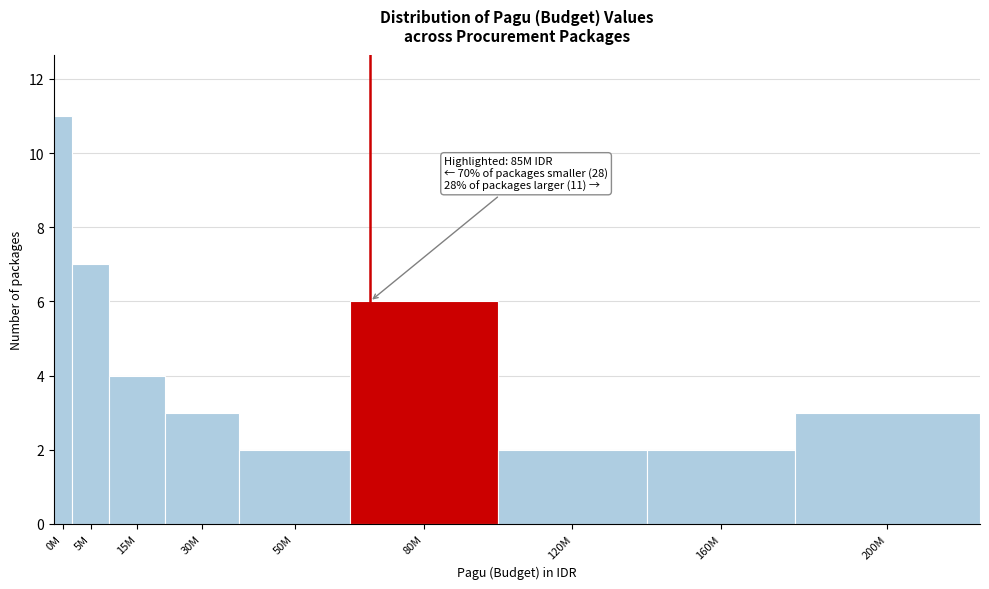

Reading right to left, transcribe all the data shown in this chart.

3	2	2	6	2	3	4	7	11